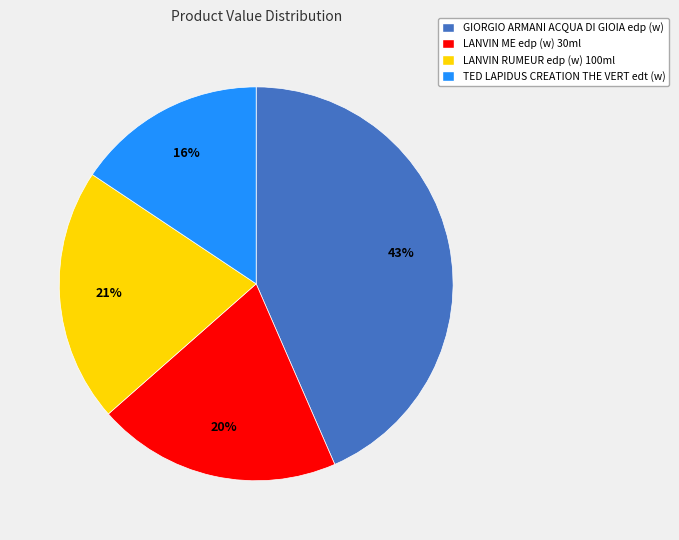

Between GIORGIO ARMANI ACQUA DI GIOIA edp (w) and LANVIN ME edp (w) 30ml, which is larger?

GIORGIO ARMANI ACQUA DI GIOIA edp (w)